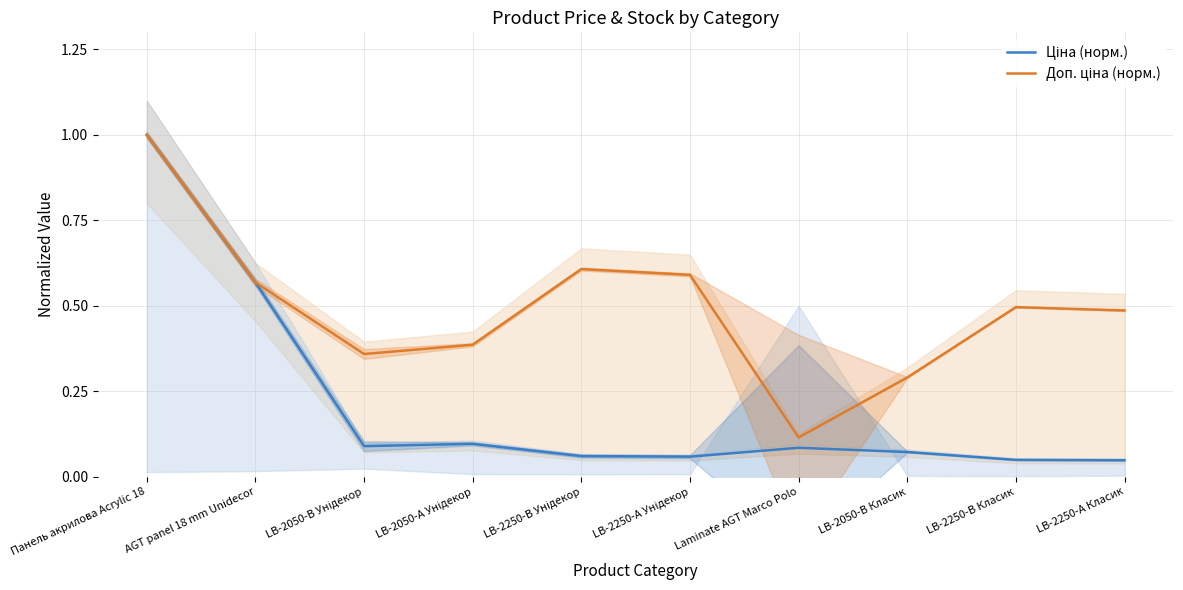

Reading left to right, list all the values displayed in this chart.

Ціна (норм.): Панель акрилова Acrylic 18=1.0	AGT panel 18 mm Unidecor=0.6	LB-2050-В Унідекор=0.1	LB-2050-А Унідекор=0.1	LB-2250-В Унідекор=0.1	LB-2250-А Унідекор=0.1	Laminate AGT Marco Polo=0.1	LB-2050-В Класик=0.1	LB-2250-В Класик=0.0	LB-2250-А Класик=0.0
Доп. ціна (норм.): Панель акрилова Acrylic 18=1.0	AGT panel 18 mm Unidecor=0.6	LB-2050-В Унідекор=0.4	LB-2050-А Унідекор=0.4	LB-2250-В Унідекор=0.6	LB-2250-А Унідекор=0.6	Laminate AGT Marco Polo=0.1	LB-2050-В Класик=0.3	LB-2250-В Класик=0.5	LB-2250-А Класик=0.5